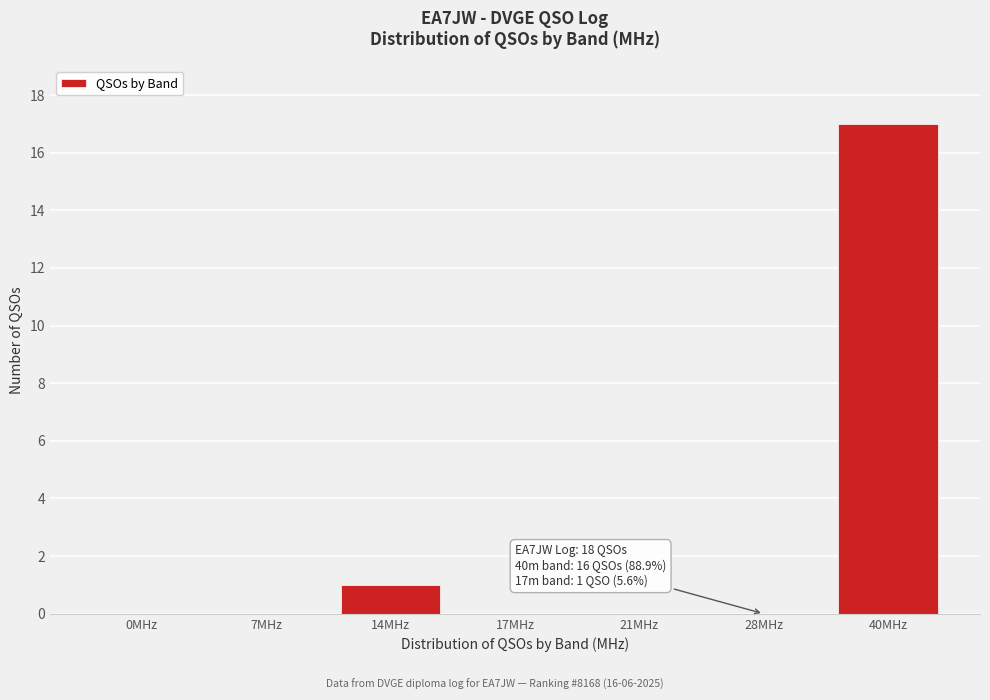

Reading left to right, what are all the values shown in this chart?

0MHz=0	7MHz=0	14MHz=1	17MHz=0	21MHz=0	28MHz=0	40MHz=17